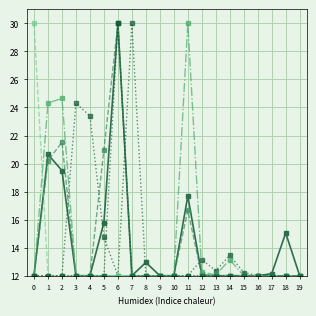

The value of col_15 at 10 is 4.7. True or false?

False